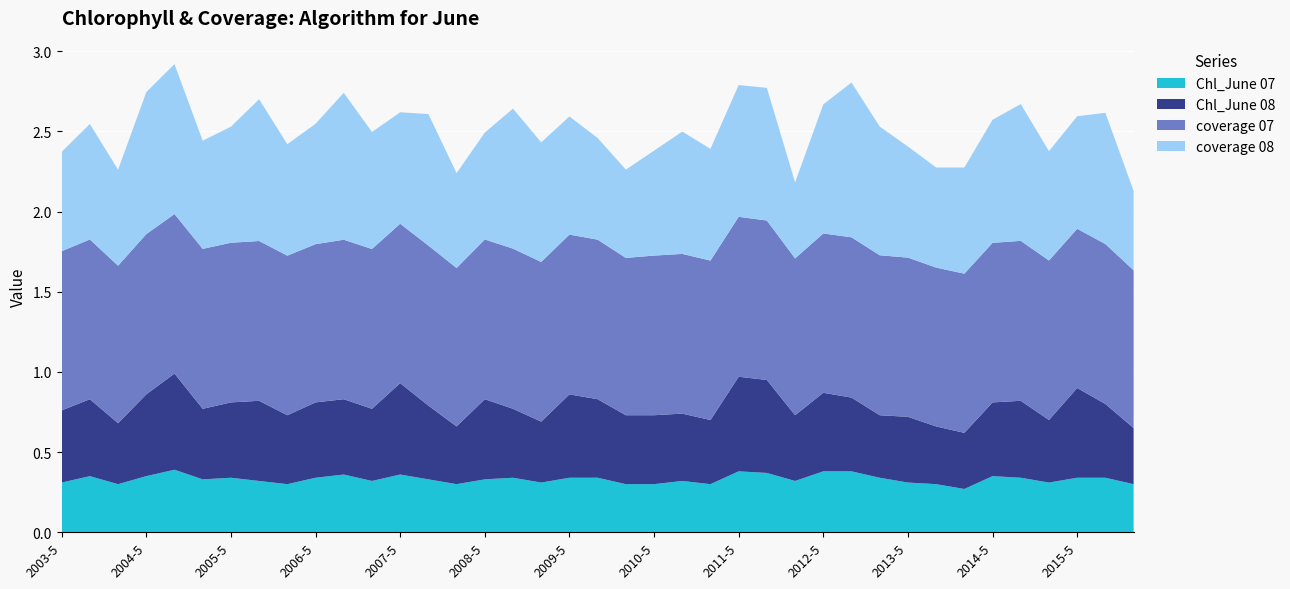

Reading right to left, extract all data points from this chart.

Chl_June 07: 2015-7=0.3	2015-6=0.3	2015-5=0.3	2014-7=0.3	2014-6=0.3	2014-5=0.3	2013-7=0.3	2013-6=0.3	2013-5=0.3	2012-7=0.3	2012-6=0.4	2012-5=0.4	2011-7=0.3	2011-6=0.4	2011-5=0.4	2010-7=0.3	2010-6=0.3	2010-5=0.3	2009-7=0.3	2009-6=0.3	2009-5=0.3	2008-7=0.3	2008-6=0.3	2008-5=0.3	2007-7=0.3	2007-6=0.3	2007-5=0.4	2006-7=0.3	2006-6=0.4	2006-5=0.3	2005-7=0.3	2005-6=0.3	2005-5=0.3	2004-7=0.3	2004-6=0.4	2004-5=0.3	2003-7=0.3	2003-6=0.3	2003-5=0.3
Chl_June 08: 2015-7=0.3	2015-6=0.5	2015-5=0.6	2014-7=0.4	2014-6=0.5	2014-5=0.5	2013-7=0.3	2013-6=0.4	2013-5=0.4	2012-7=0.4	2012-6=0.5	2012-5=0.5	2011-7=0.4	2011-6=0.6	2011-5=0.6	2010-7=0.4	2010-6=0.4	2010-5=0.4	2009-7=0.4	2009-6=0.5	2009-5=0.5	2008-7=0.4	2008-6=0.4	2008-5=0.5	2007-7=0.4	2007-6=0.5	2007-5=0.6	2006-7=0.5	2006-6=0.5	2006-5=0.5	2005-7=0.4	2005-6=0.5	2005-5=0.5	2004-7=0.4	2004-6=0.6	2004-5=0.5	2003-7=0.4	2003-6=0.5	2003-5=0.5
coverage 07: 2015-7=1.0	2015-6=1.0	2015-5=1.0	2014-7=1.0	2014-6=1.0	2014-5=1.0	2013-7=1.0	2013-6=1.0	2013-5=1.0	2012-7=1.0	2012-6=1.0	2012-5=1.0	2011-7=1.0	2011-6=1.0	2011-5=1.0	2010-7=1.0	2010-6=1.0	2010-5=1.0	2009-7=1.0	2009-6=1.0	2009-5=1.0	2008-7=1.0	2008-6=1.0	2008-5=1.0	2007-7=1.0	2007-6=1.0	2007-5=1.0	2006-7=1.0	2006-6=1.0	2006-5=1.0	2005-7=1.0	2005-6=1.0	2005-5=1.0	2004-7=1.0	2004-6=1.0	2004-5=1.0	2003-7=1.0	2003-6=1.0	2003-5=1.0
coverage 08: 2015-7=0.5	2015-6=0.8	2015-5=0.7	2014-7=0.7	2014-6=0.9	2014-5=0.8	2013-7=0.7	2013-6=0.6	2013-5=0.7	2012-7=0.8	2012-6=1.0	2012-5=0.8	2011-7=0.5	2011-6=0.8	2011-5=0.8	2010-7=0.7	2010-6=0.8	2010-5=0.7	2009-7=0.6	2009-6=0.6	2009-5=0.7	2008-7=0.7	2008-6=0.9	2008-5=0.7	2007-7=0.6	2007-6=0.8	2007-5=0.7	2006-7=0.7	2006-6=0.9	2006-5=0.8	2005-7=0.7	2005-6=0.9	2005-5=0.7	2004-7=0.7	2004-6=0.9	2004-5=0.9	2003-7=0.6	2003-6=0.7	2003-5=0.6